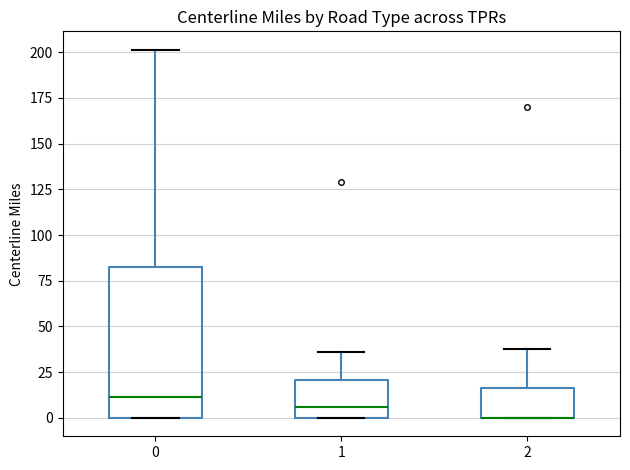

Reading left to right, transcribe this box plot: for each box, give where its median line is, the range the box spans, and where its two whiskers end, as read against the y-axis. The values are not printed on the chart, so give them approximately, as read against the axis.

0: median 10, box 0 to 80, whiskers 0 to 200
1: median 5, box 0 to 20, whiskers 0 to 35
2: median 0 (drawn on the box's lower edge), box 0 to 15, whiskers 0 to 35